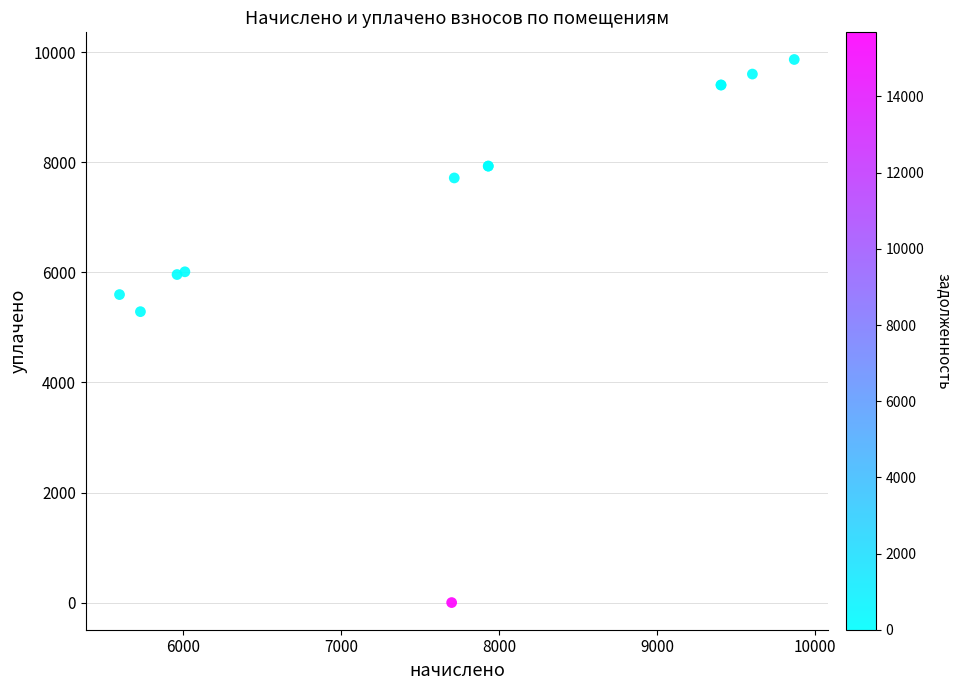

What Y value in the scatter plot is closest to 4934?

5286.9